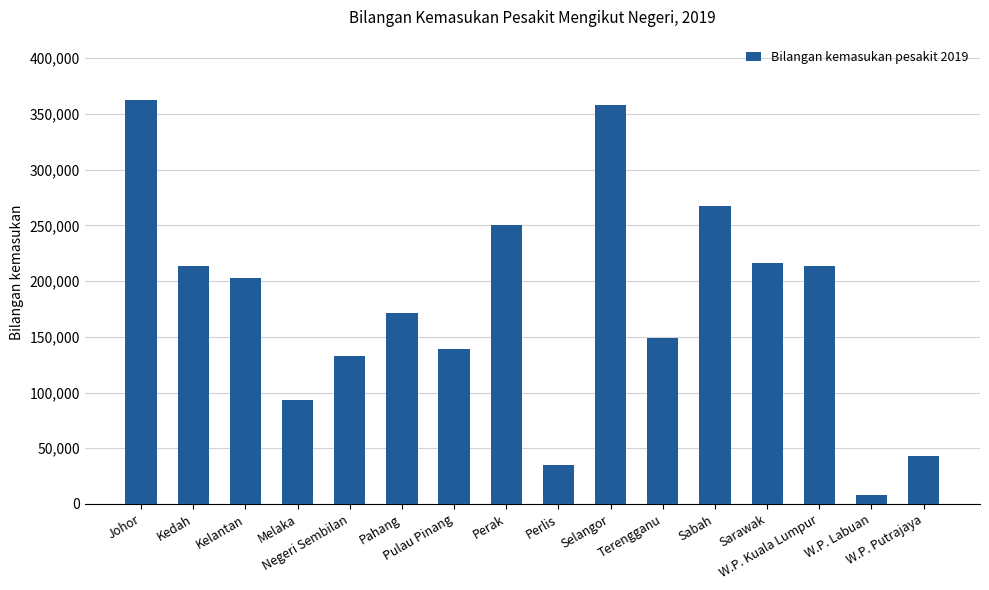

At which label is the value closest to 185392?

Pahang